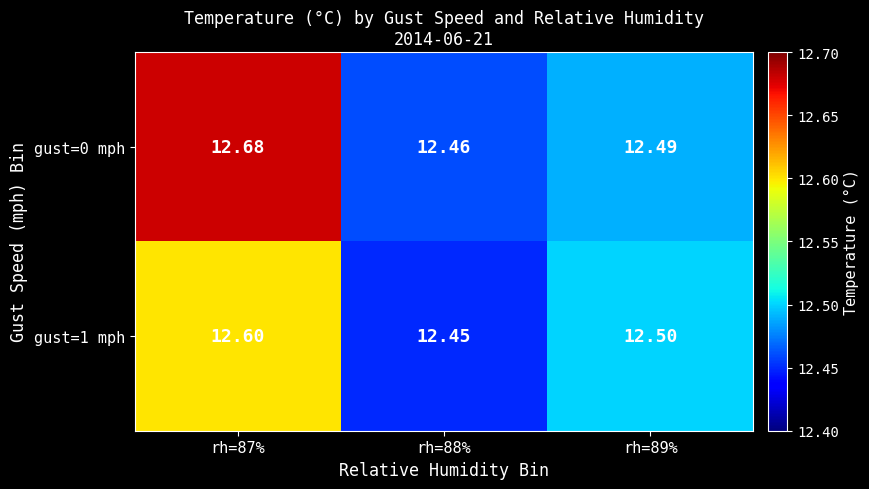

Is the value of gust=0 mph at rh=87% greater than the value of gust=1 mph at rh=89%?

Yes